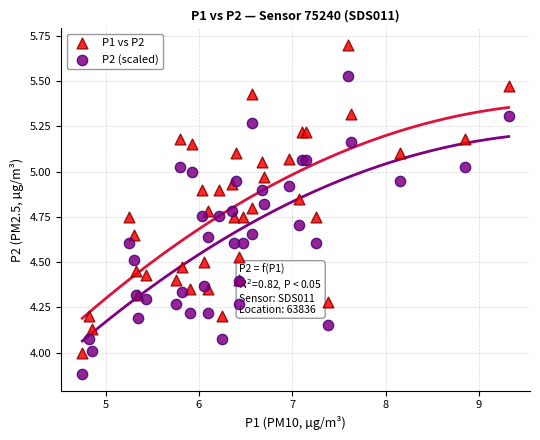

Which series has the largest Y range (max minus min)?

P1 vs P2